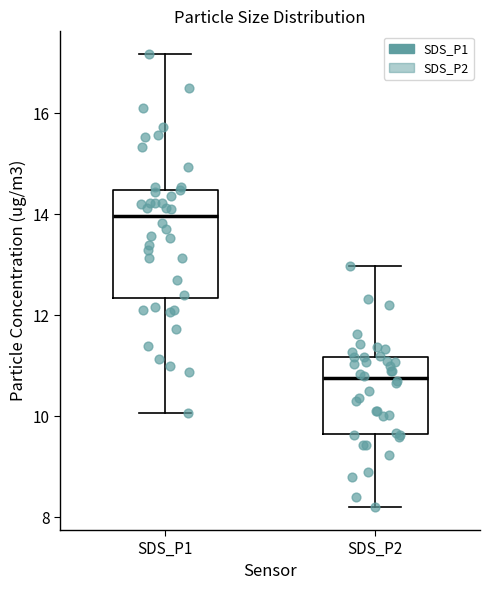

Reading left to right, read every box against the y-axis: the position of its median line, the range the box covers, and the ends of its whiskers. The values are not printed on the chart, so give them approximately, as read against the axis.

SDS_P1: median 14.0, box 12.4 to 14.4, whiskers 10.0 to 17.2
SDS_P2: median 10.8, box 9.6 to 11.2, whiskers 8.2 to 13.0